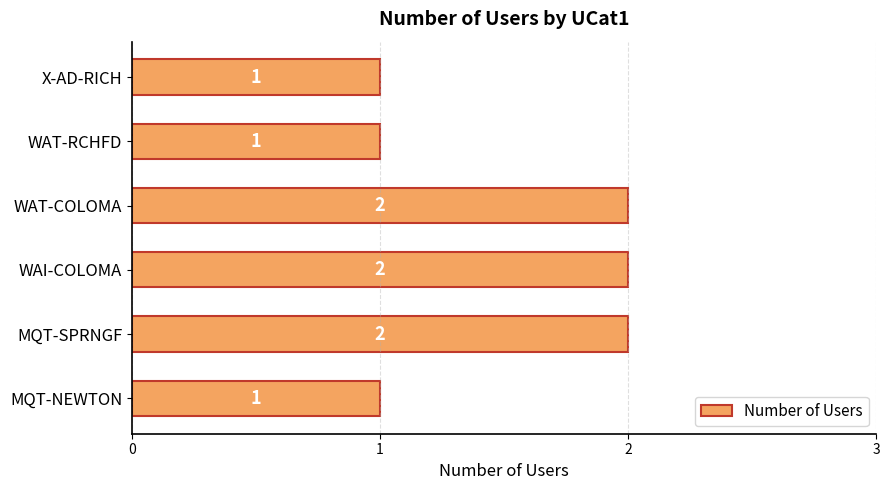

How many values are below 2?

3